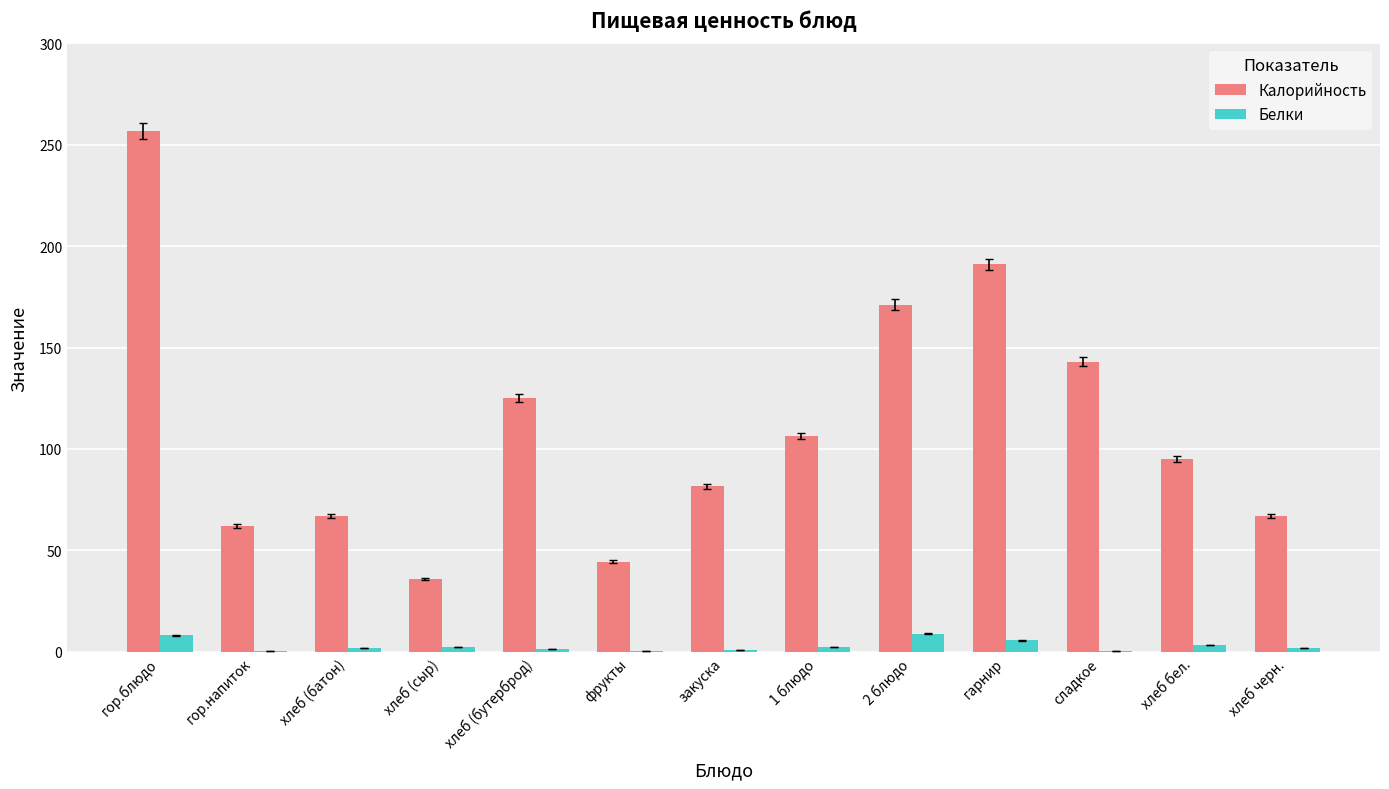

True or false: Белки has a value of 8.0 at гор.блюдо.

True